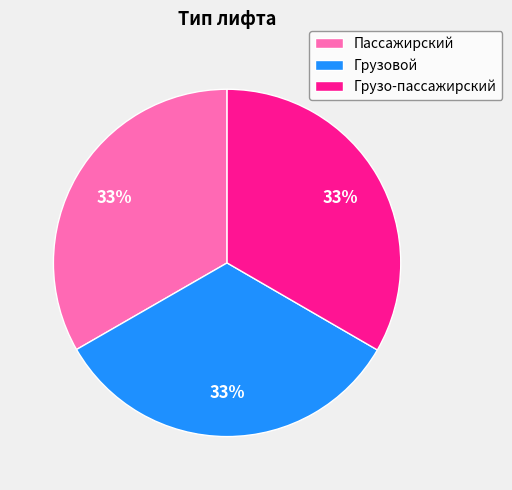

Is Грузовой the majority of the pie?

No